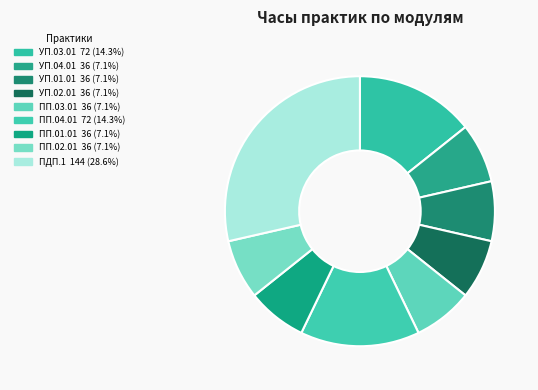

What percentage is NOT represented by ПДП.1?

71.4%